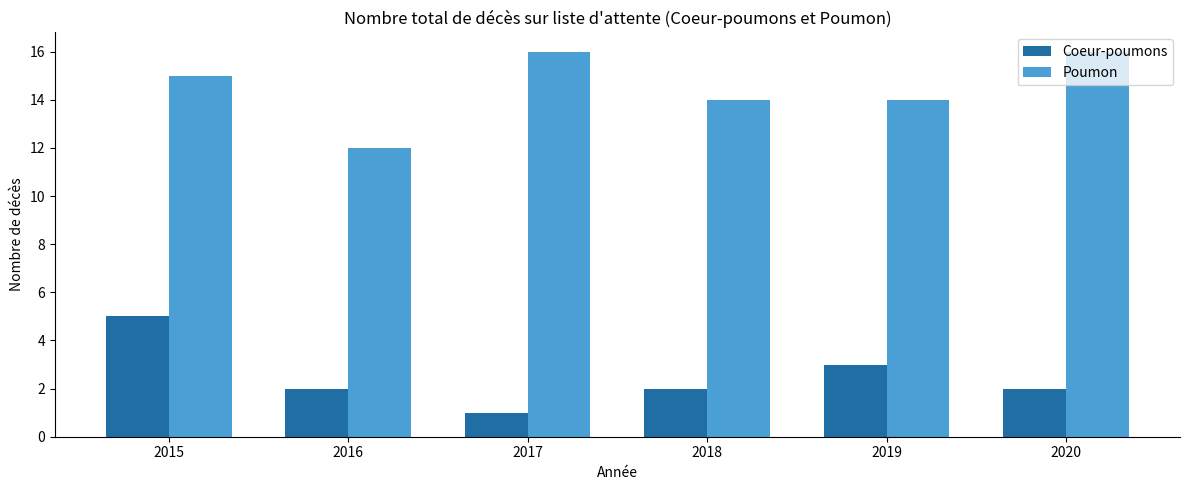

What value does the Poumon series have at 2017?

16